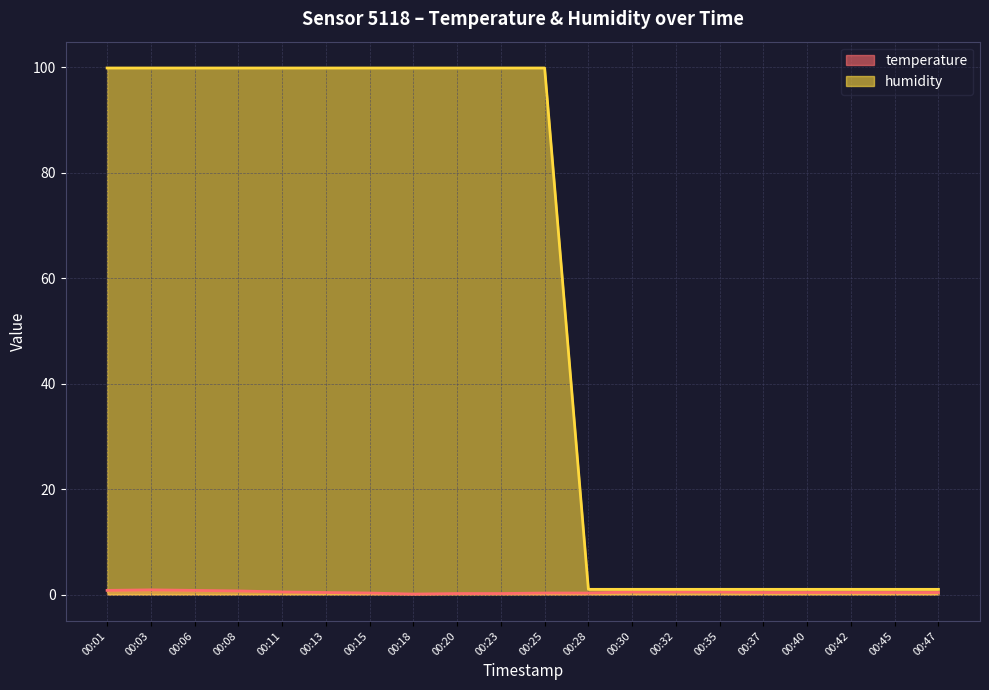

Which label corresponds to the largest value in the chart?

00:01